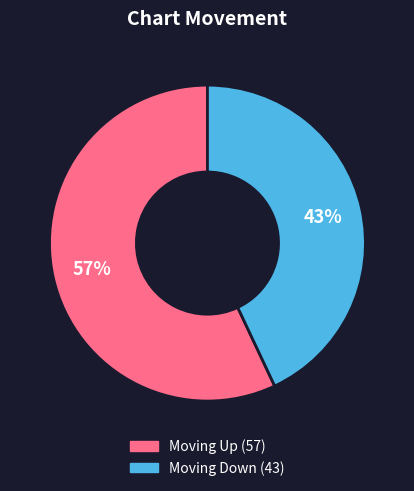

Is there any slice that represents more than half of the pie?

Yes